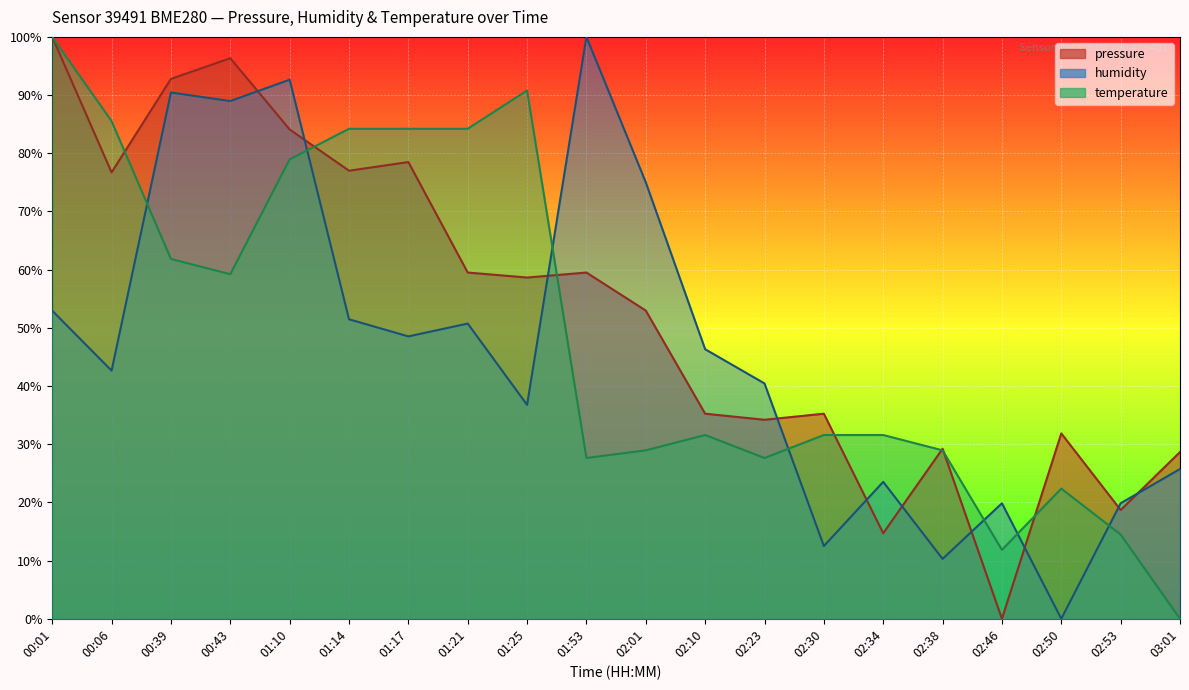

The value of pressure at 03:01 is 48.9. True or false?

False